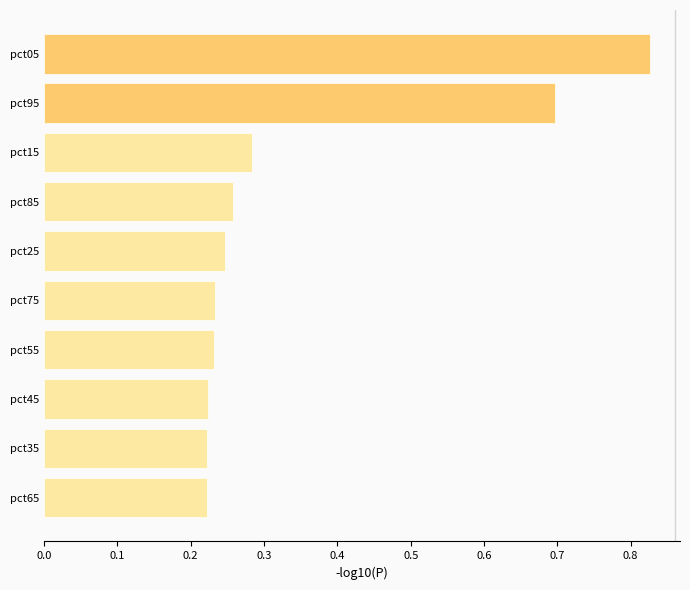

Which has a higher value, pct85 or pct15?

pct15